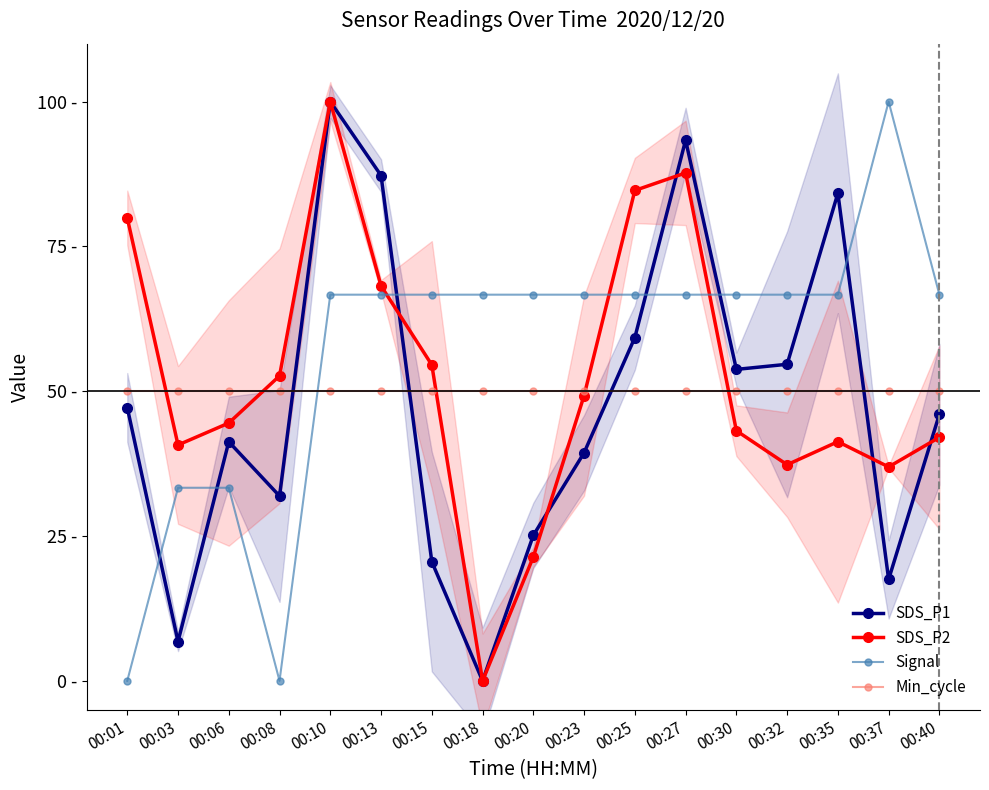

What is the difference between the SDS_P2 values at 00:40 and 00:32?

4.7